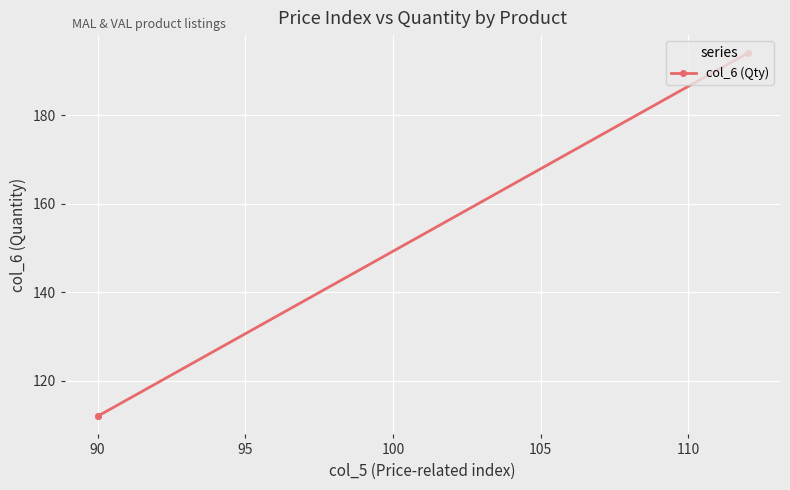

What is the minimum value shown in the chart?

112